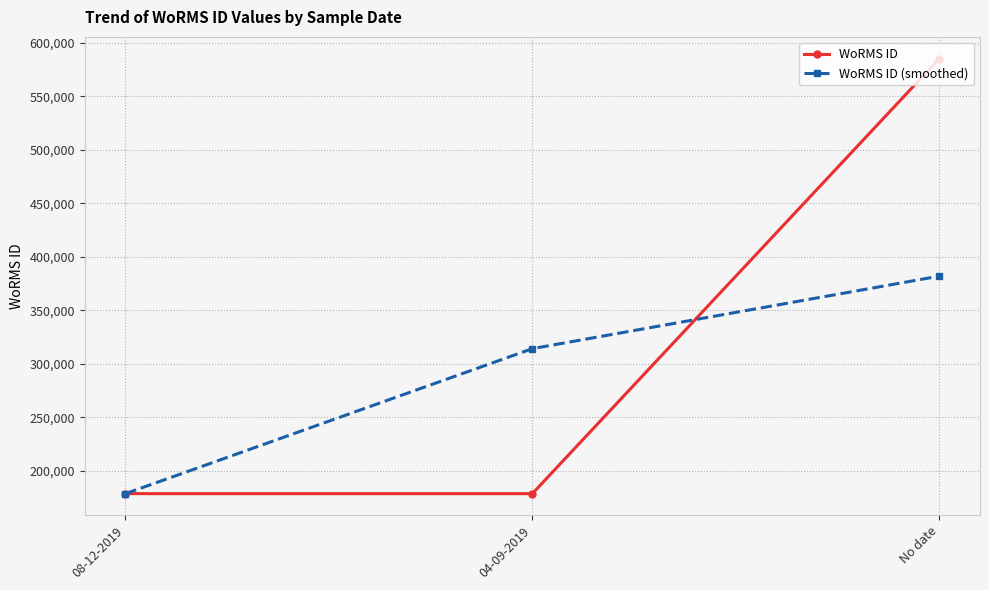

Which series has the largest total across all categories?

WoRMS ID